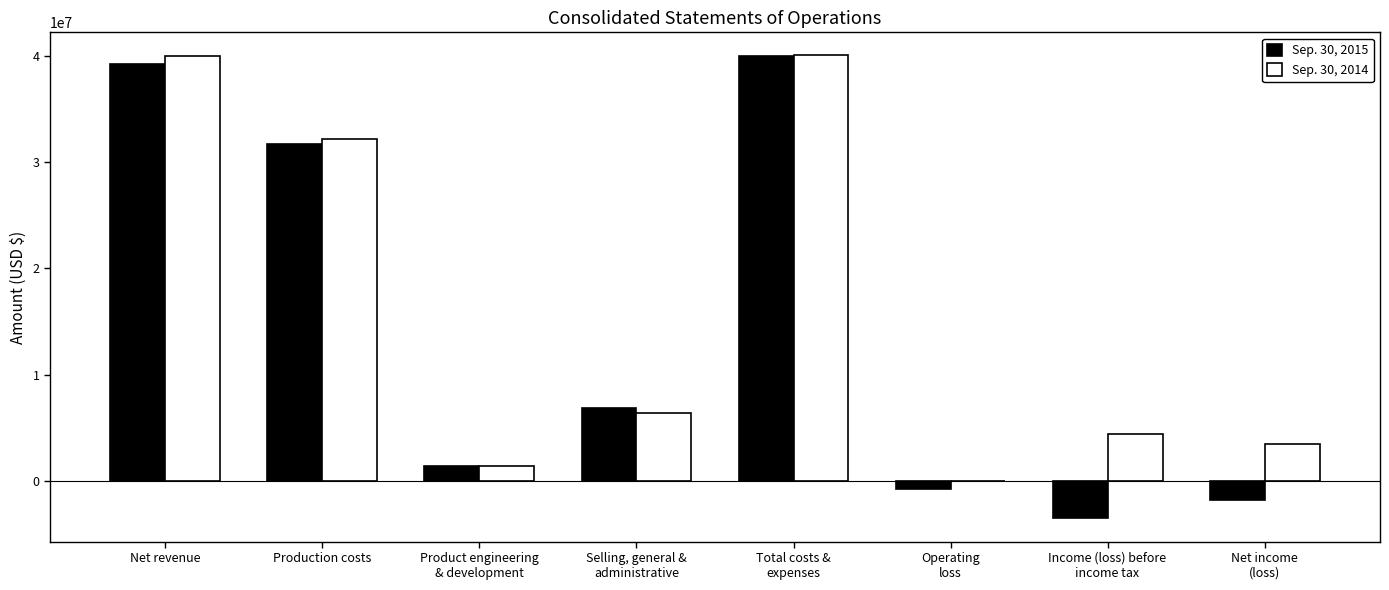

At which category is the sum across all series the highest?

Total costs &
expenses